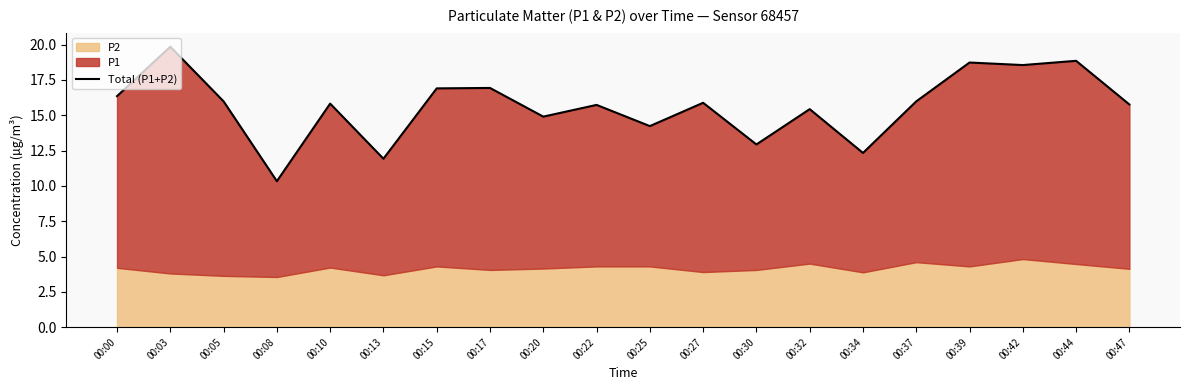

How many values are below 15?

6